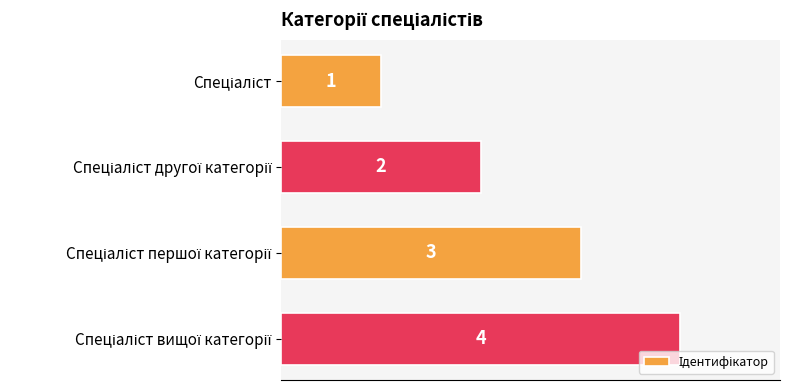

What is the difference between the maximum and minimum values?

3